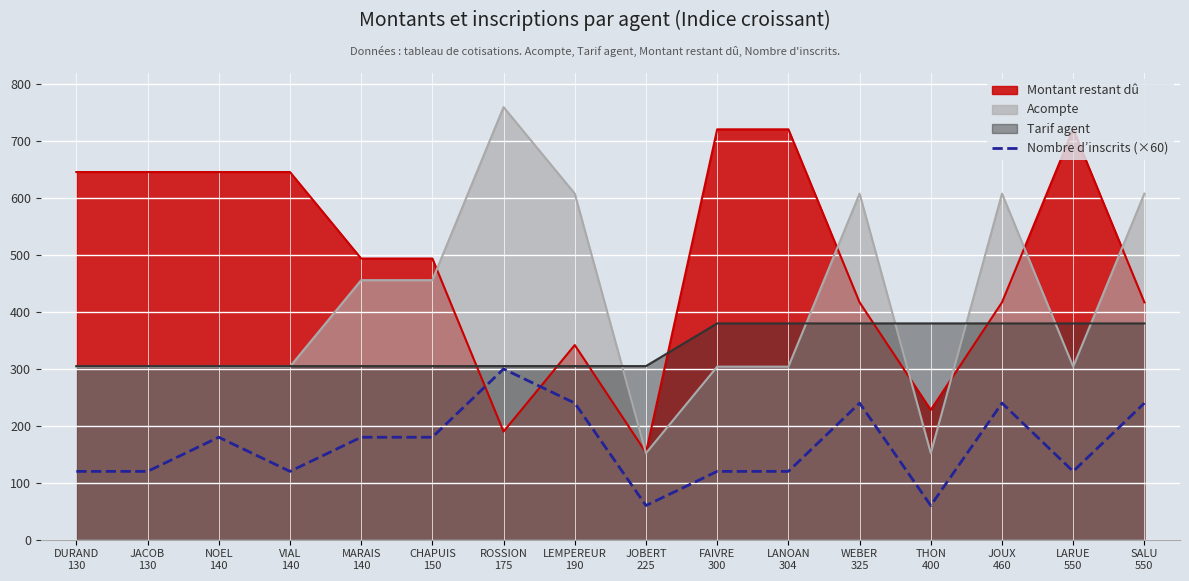

True or false: the data shows 240 at WEBER
325.

True